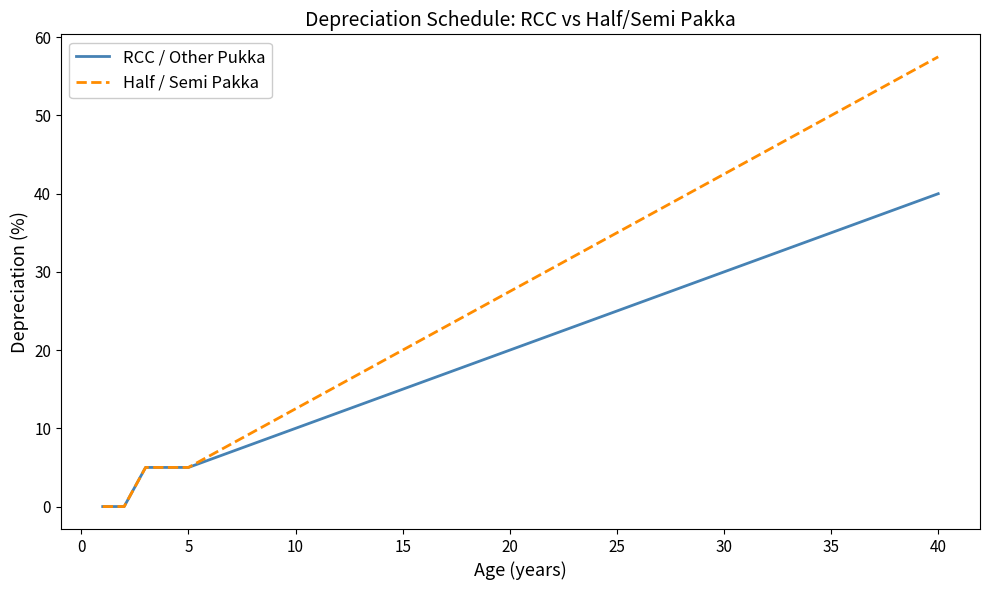

List the series in order of their peak value, lowest first.

RCC / Other Pukka, Half / Semi Pakka